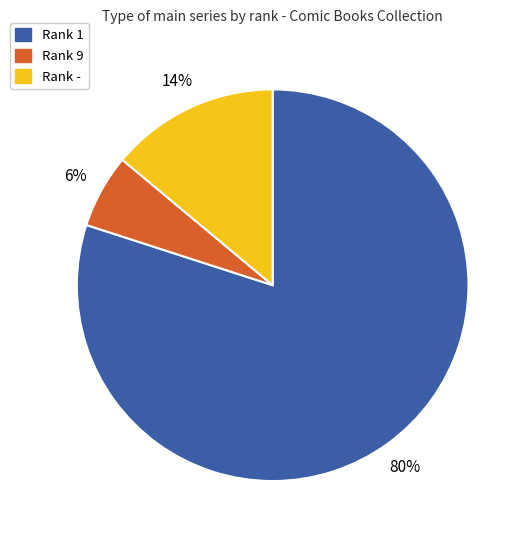

Does any single category account for the majority?

Yes